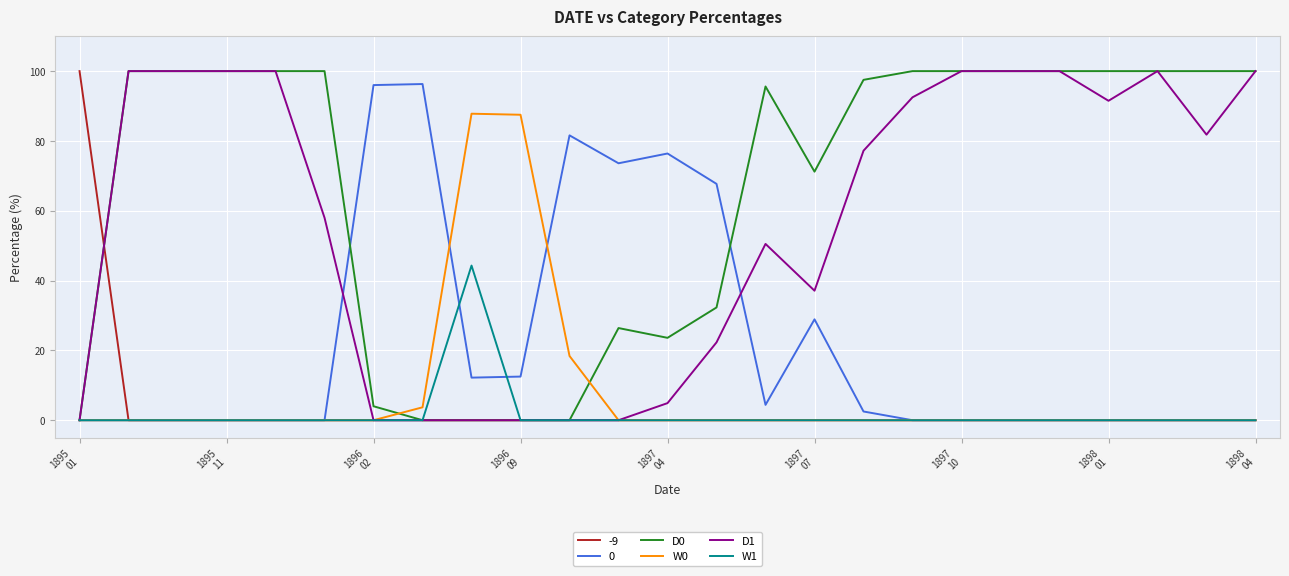

Which series has the largest total across all categories?

D0